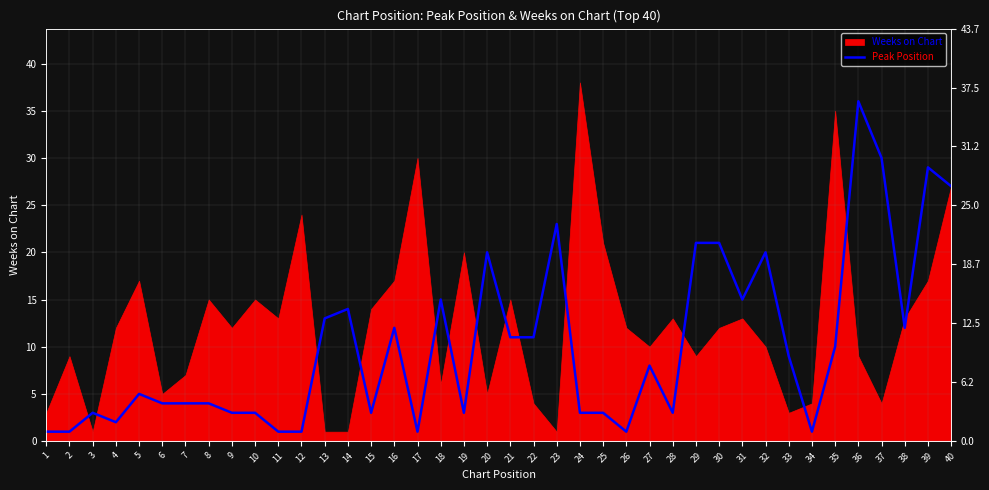

Where does the data first go above 8?

13